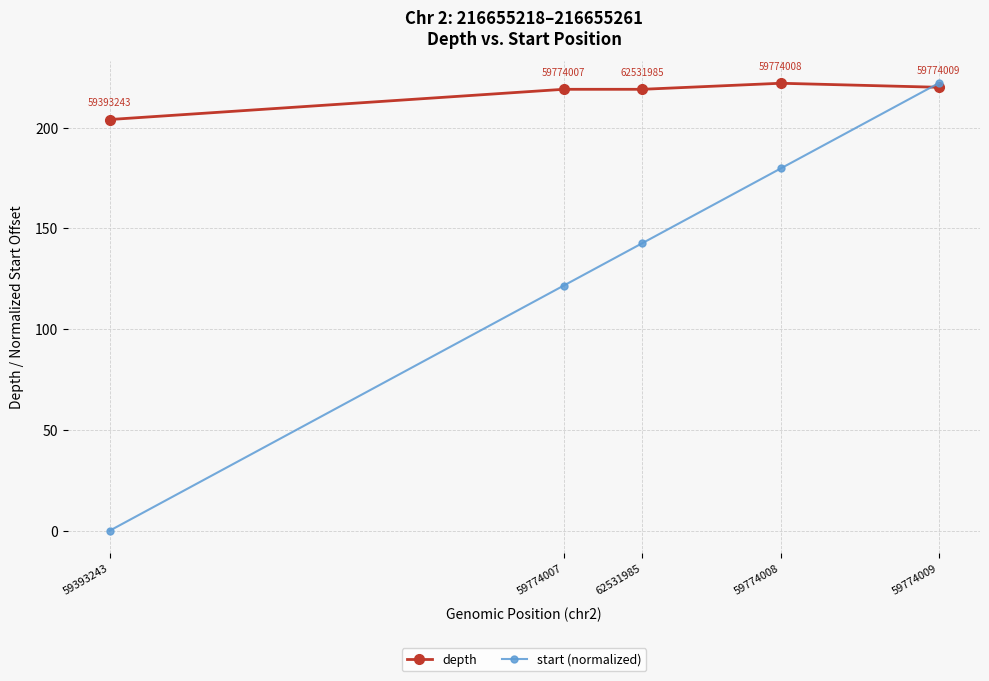

What is the lowest value of the depth series?

204.0